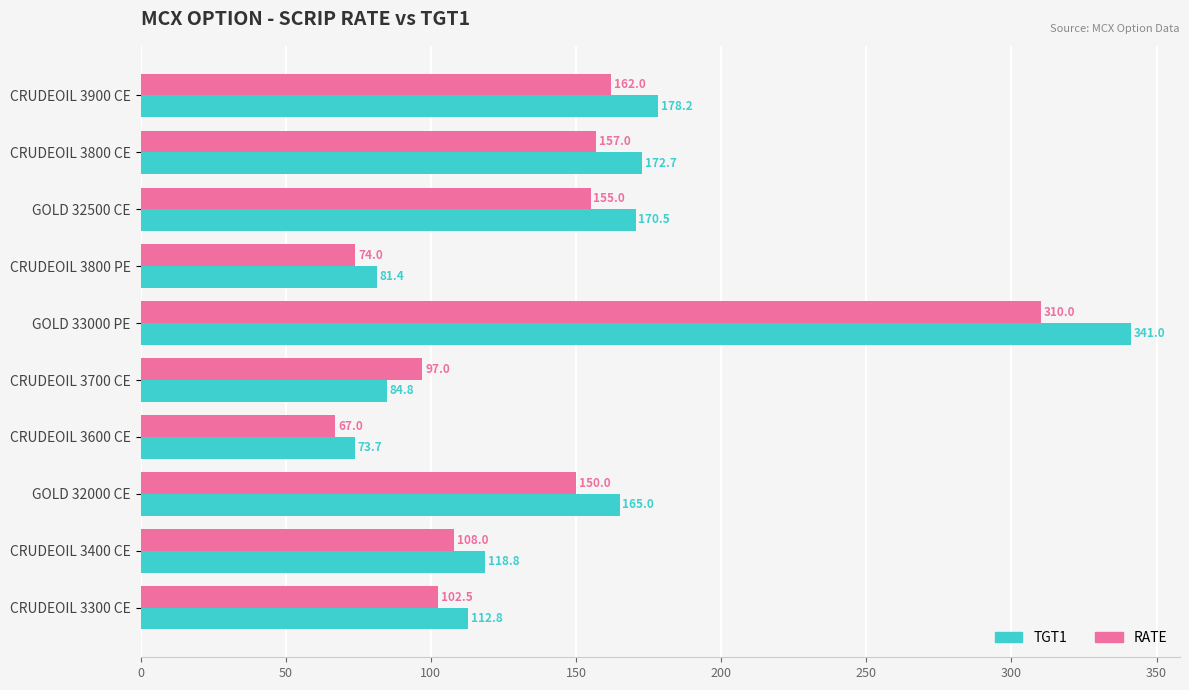

How many values in the TGT1 series are below 165?

5